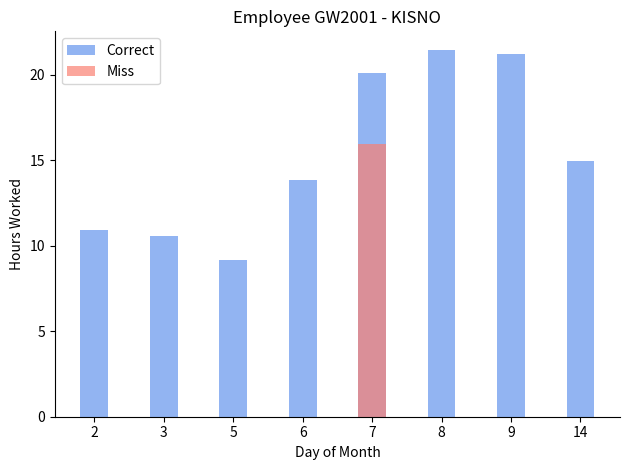

Reading right to left, extract all data points from this chart.

Correct: 14=15.0	9=21.2	8=21.5	7=20.1	6=13.9	5=9.1	3=10.6	2=10.9
Miss: 14=0.0	9=0.0	8=0.0	7=16.0	6=0.0	5=0.0	3=0.0	2=0.0